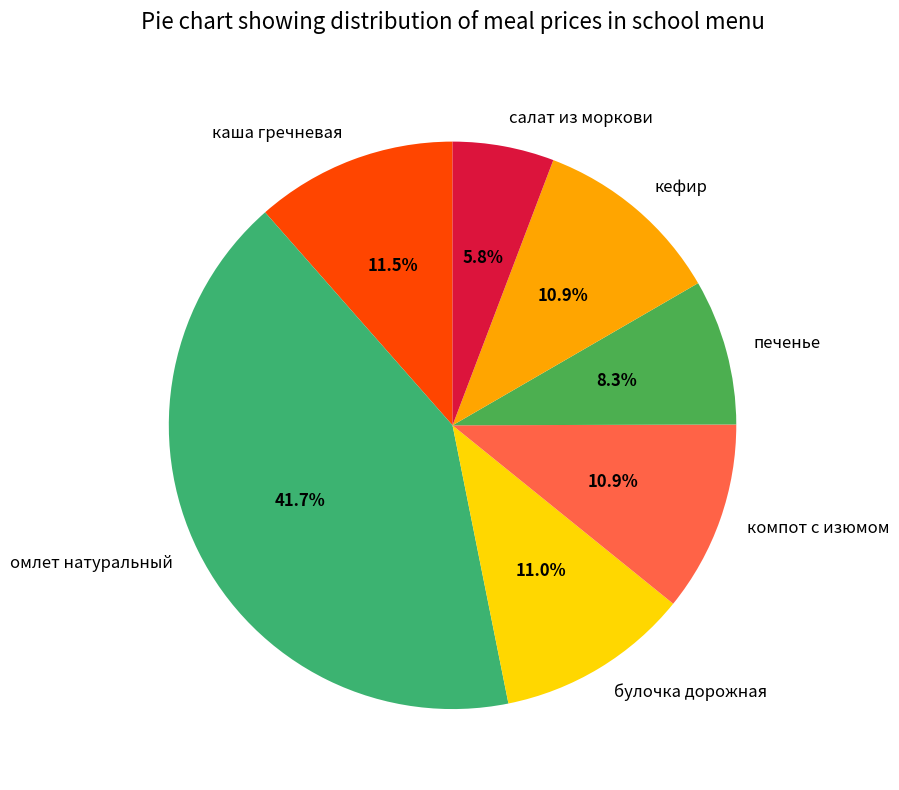

What is the ratio of the value at салат из моркови to the value at компот с изюмом?

0.5